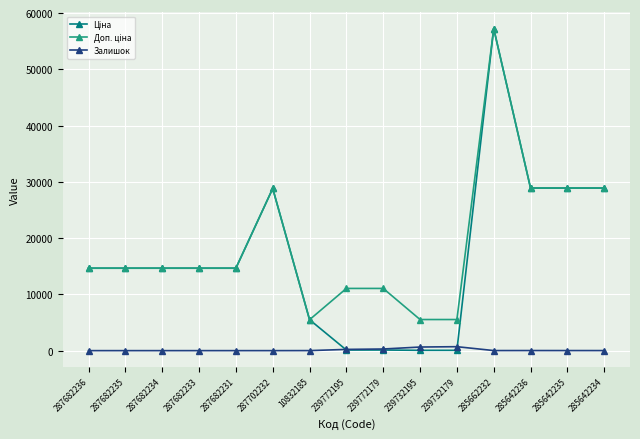

At which category does the chart reach its peak across all series?

285662232